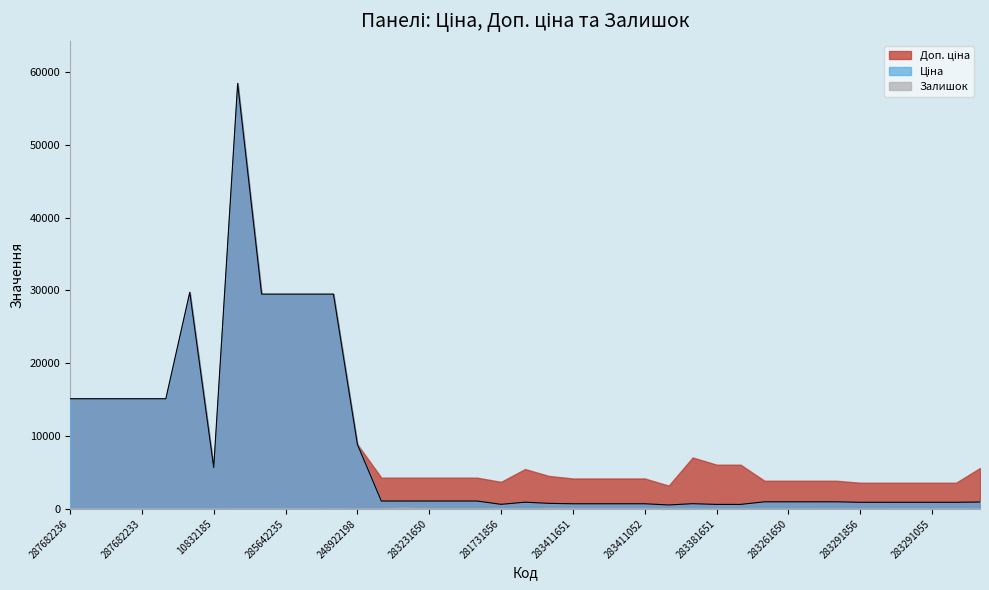

What is the value of the Ціна point at the 31st from the left?

963.5